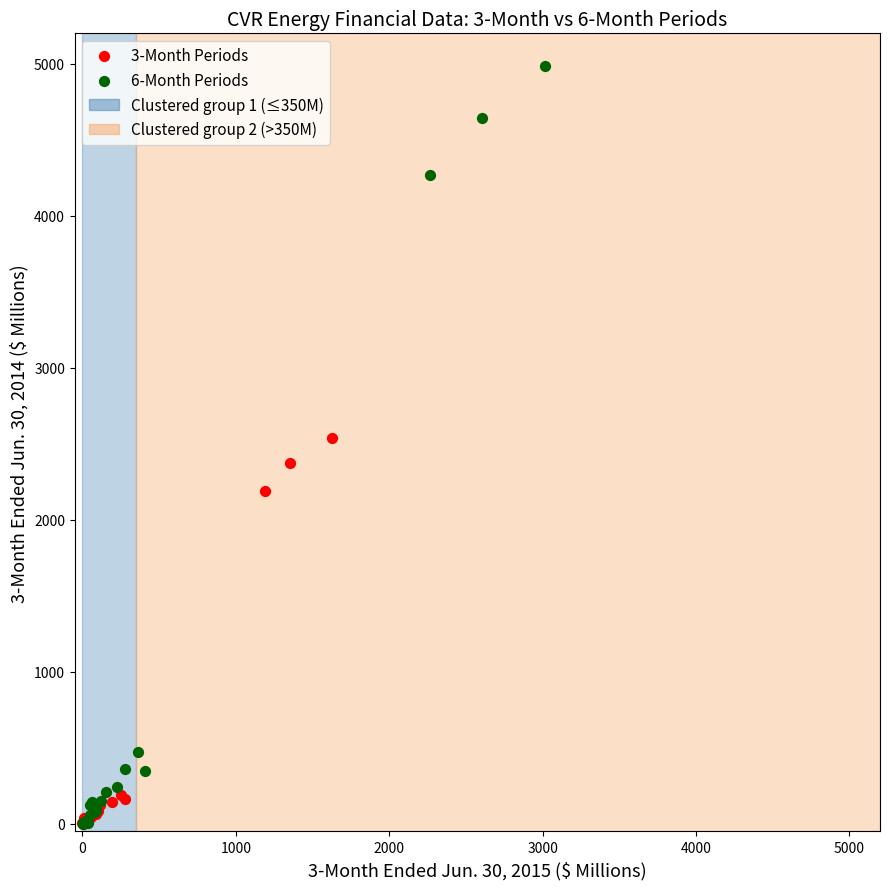

Which series has the largest Y range (max minus min)?

6-Month Periods